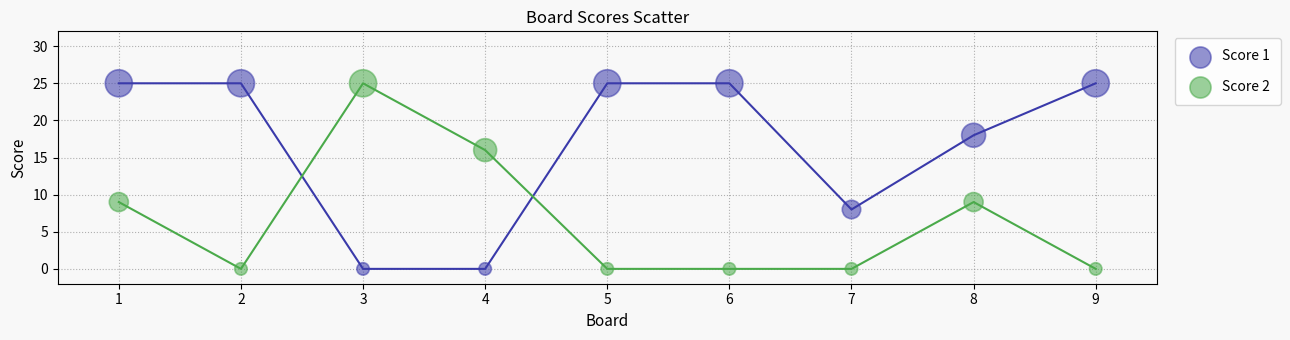

What is the X range (max minus min) for the scatter plot?

8